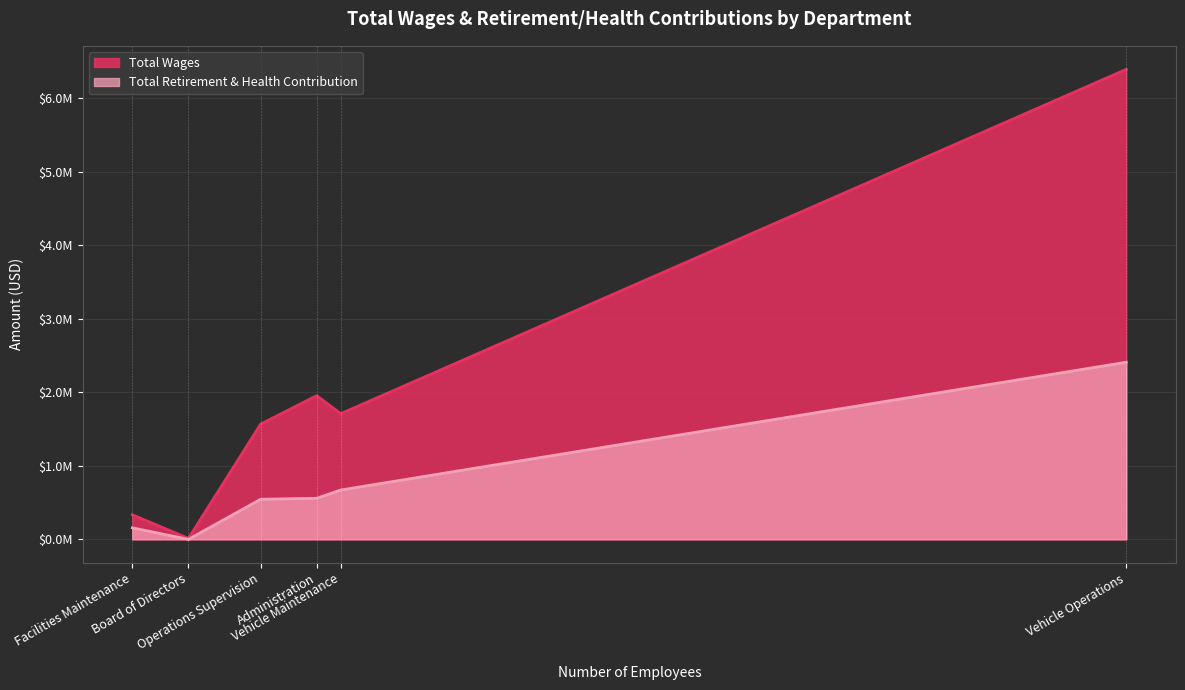

Rank the series by their maximum value, from lowest to highest.

Total Retirement & Health Contribution, Total Wages